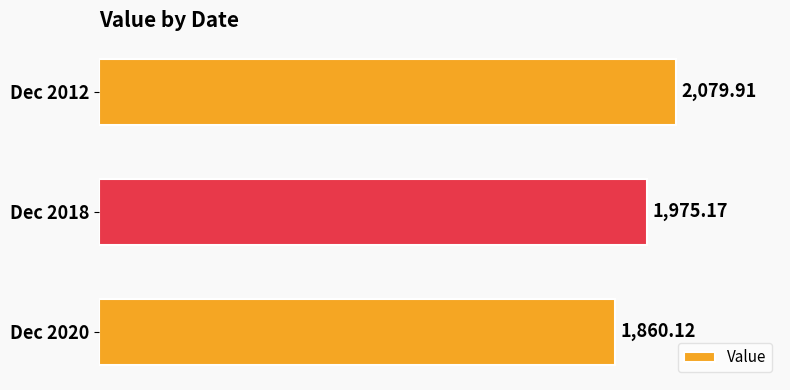

At which category does the chart reach its peak across all series?

Dec 2012